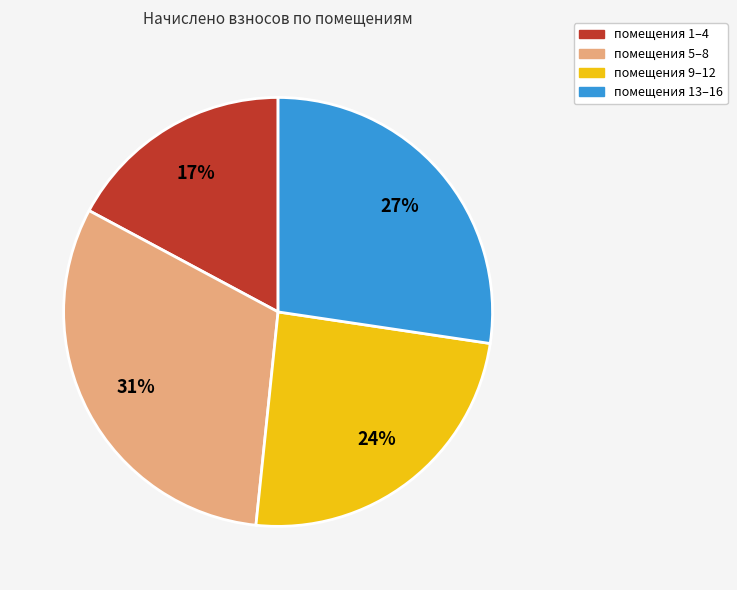

To the nearest percent, what is the difference between the largest and smallest slice percentages?

14%